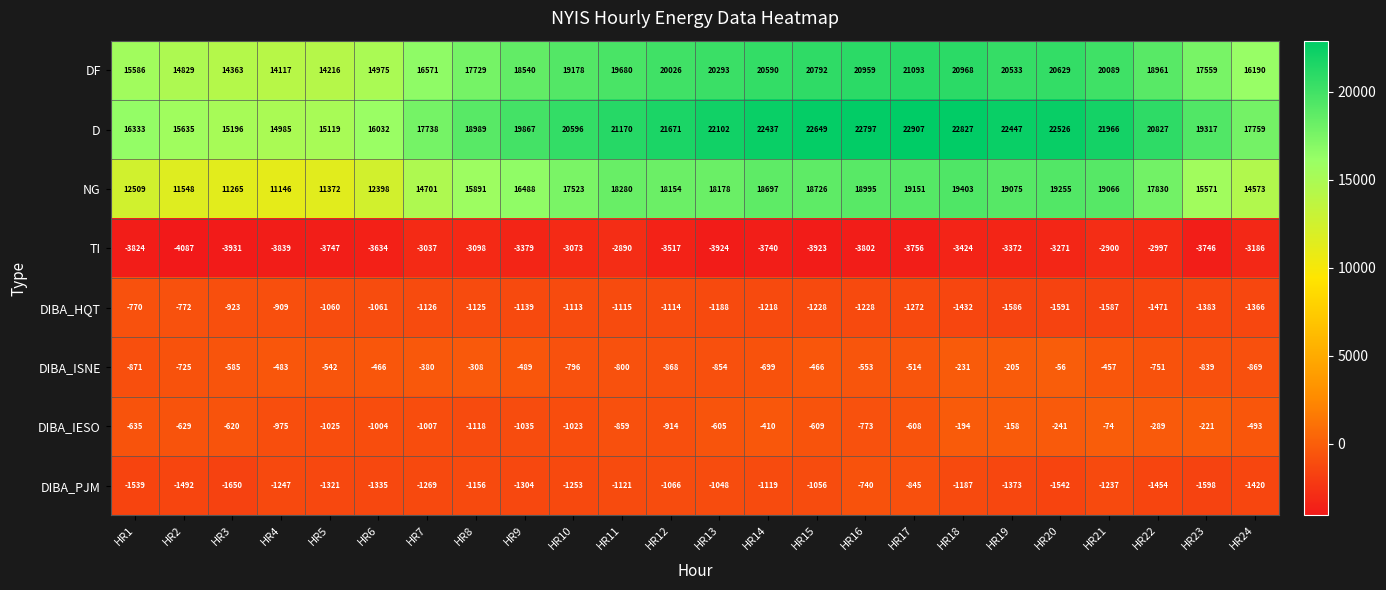

Is the value of DIBA_IESO at HR10 greater than the value of DIBA_ISNE at HR5?

No